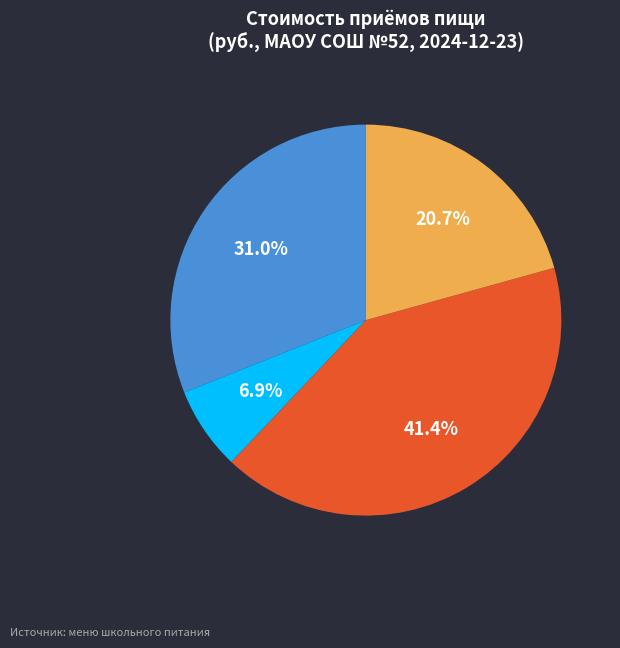

How many segments does this pie chart have?

4